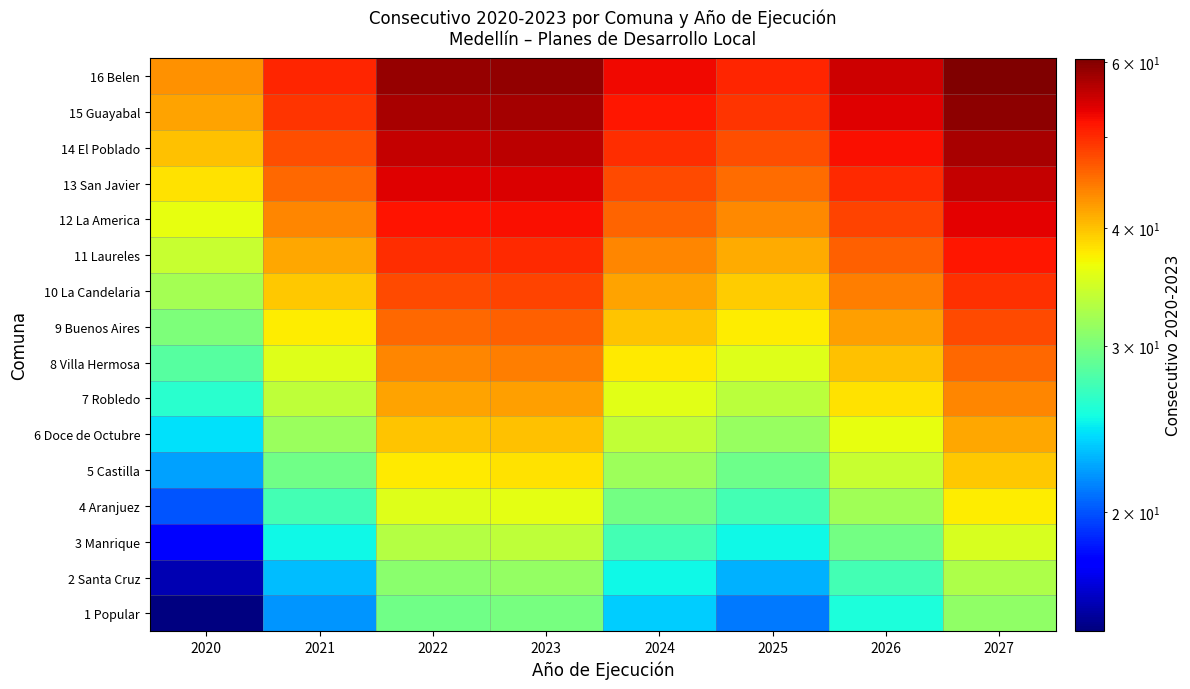

Which series changed the most between 2022 and 2025?

1 Popular